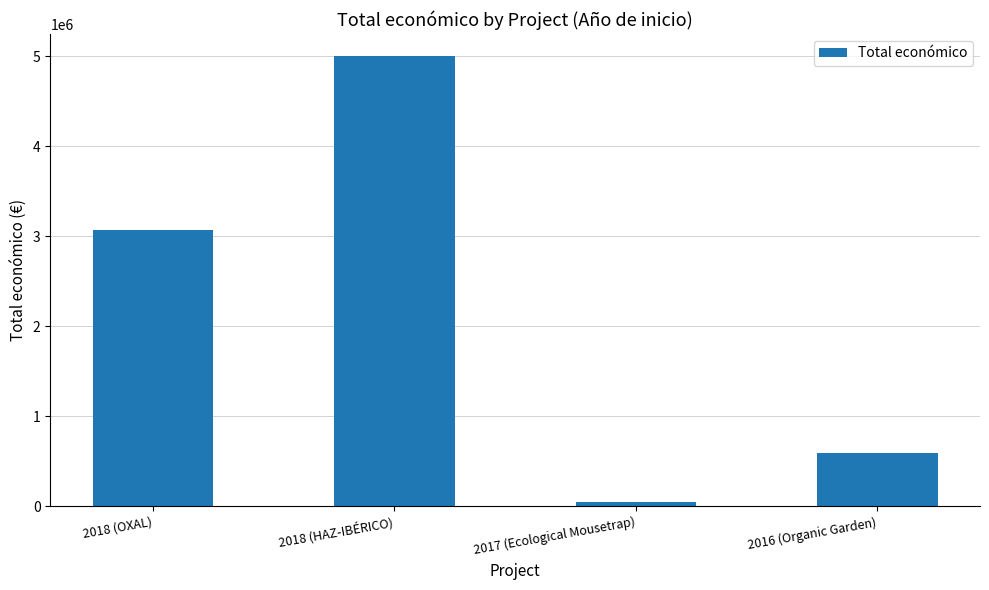

Approximately how many times larger is the value at 2018 (OXAL) compared to 2016 (Organic Garden)?

5.2